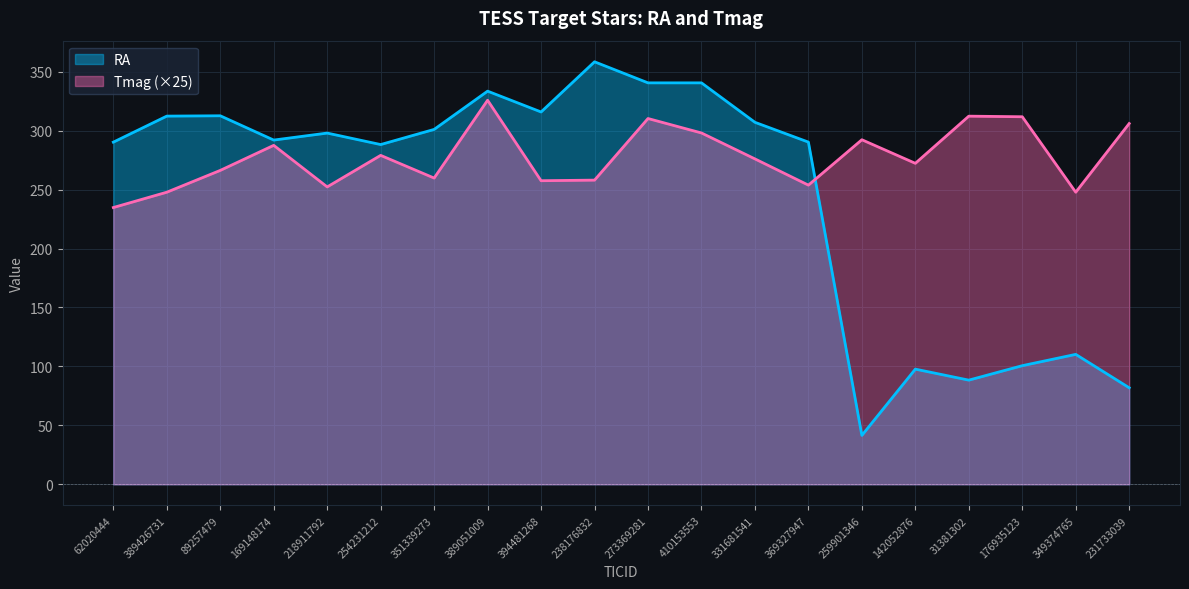

What is the value of the 12th point from the left?

298.0